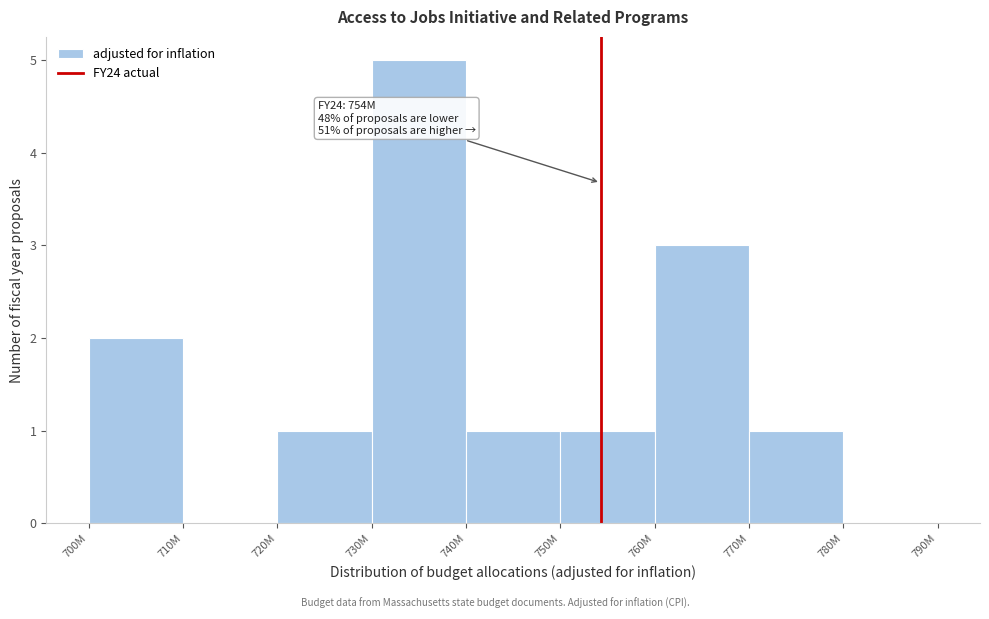

Reading left to right, transcribe all the data shown in this chart.

700M=2	710M=0	720M=1	730M=5	740M=1	750M=1	760M=3	770M=1	780M=0